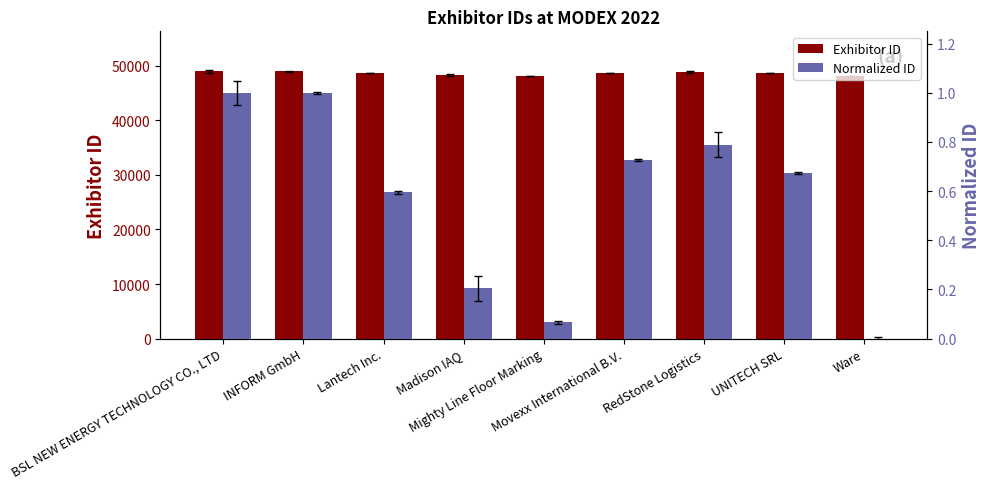

What is the total value across all series at UNITECH SRL?

48675.7